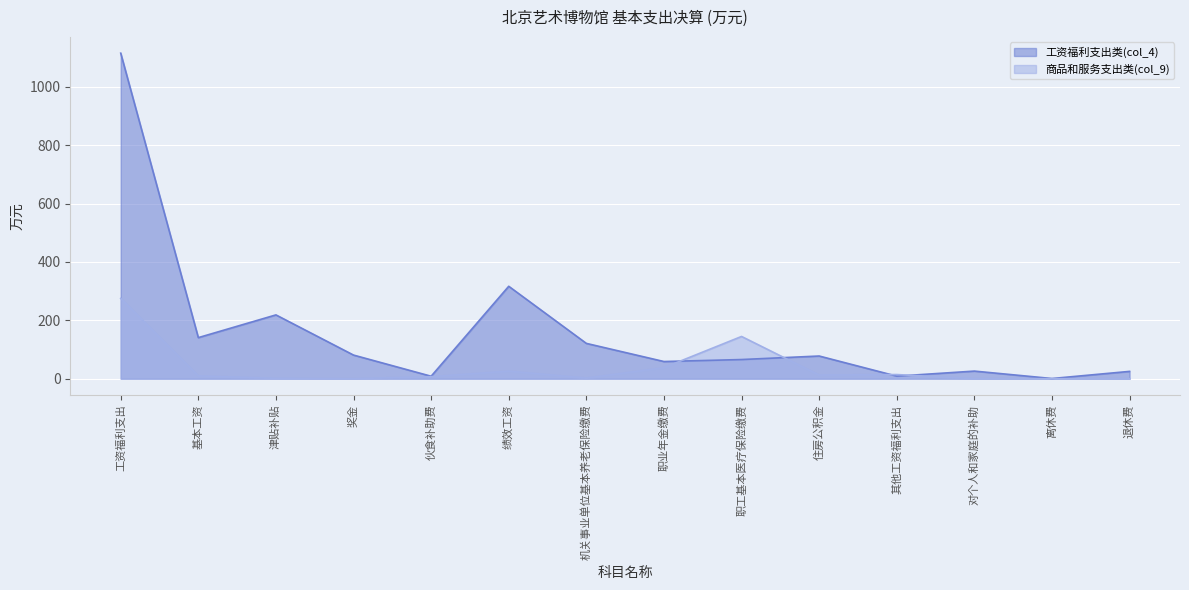

Is it true that 工资福利支出类(col_4) equals 44.4 at 奖金?

False